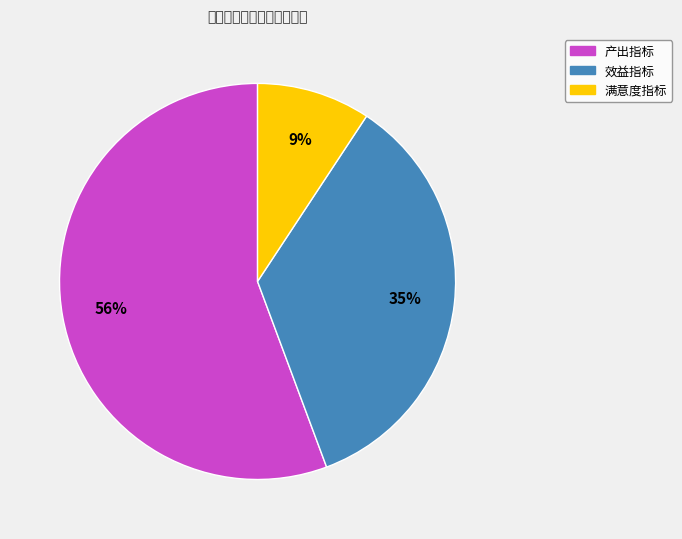

What is the ratio of the value at 效益指标 to the value at 产出指标?

0.6